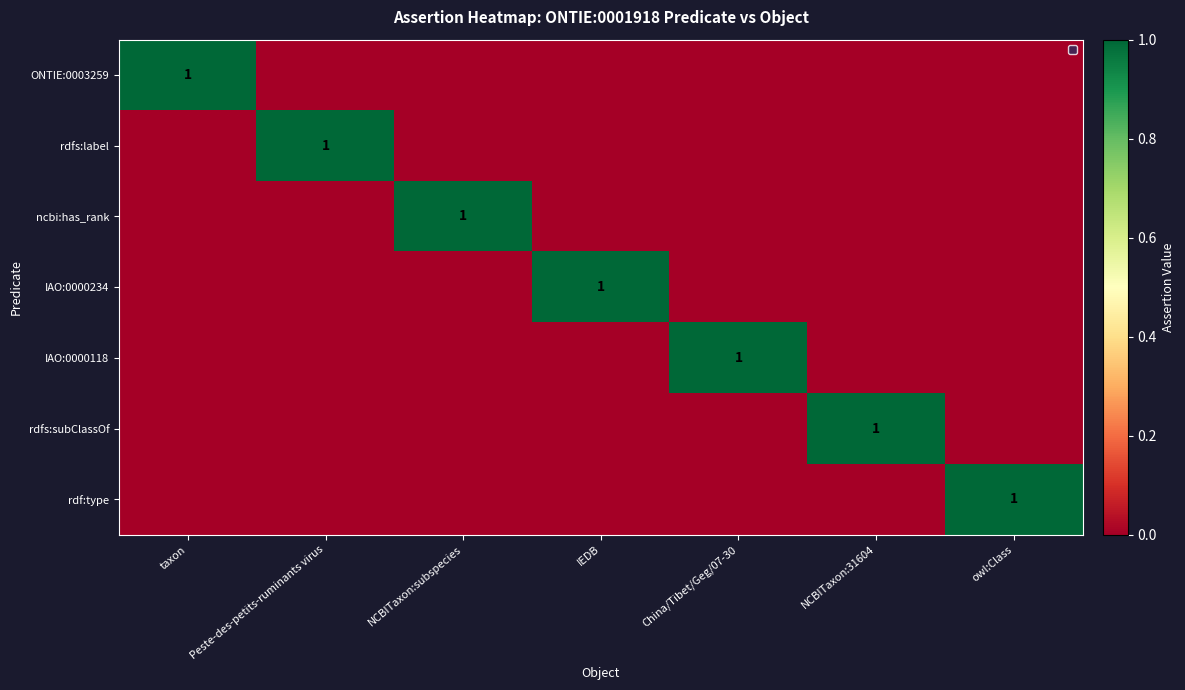

What is the sum of all ncbi:has_rank values?

1